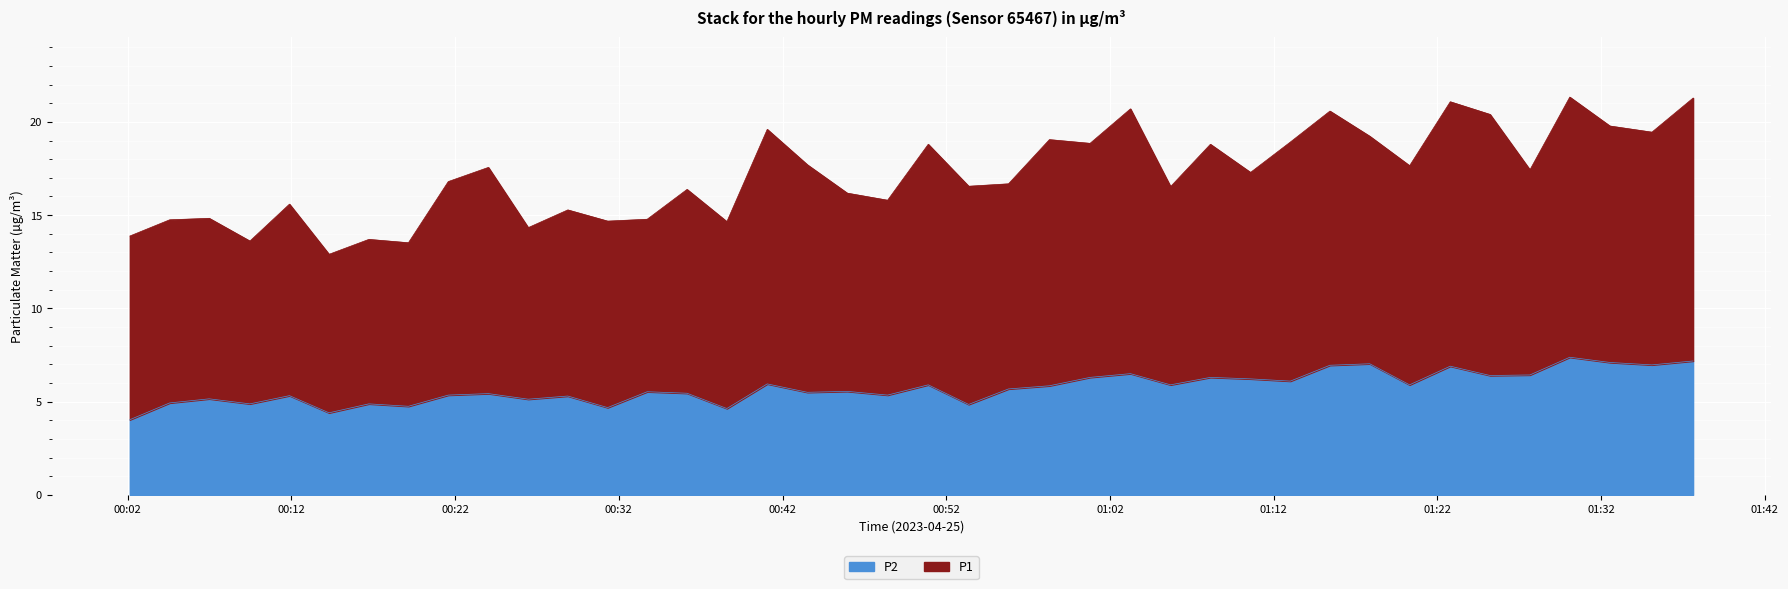

Is it true that P2 equals 7.7 at 03:37?

False